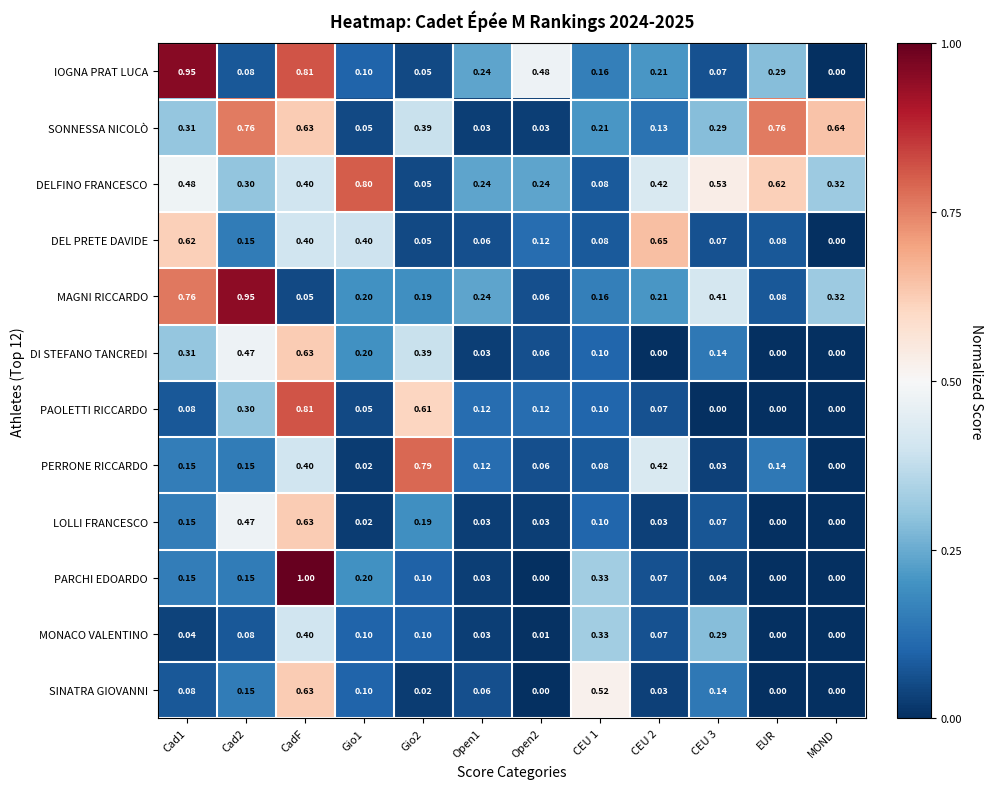

At which category is the sum across all series the highest?

CadF